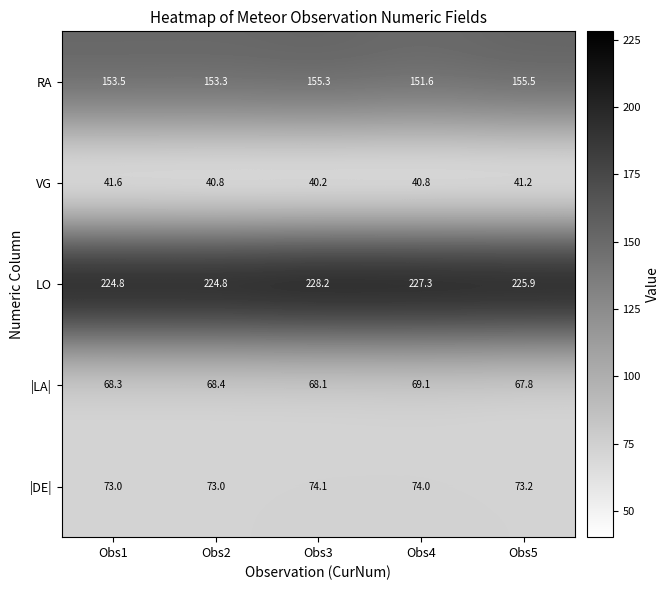

Which category has the lowest value in the VG series?

Obs3